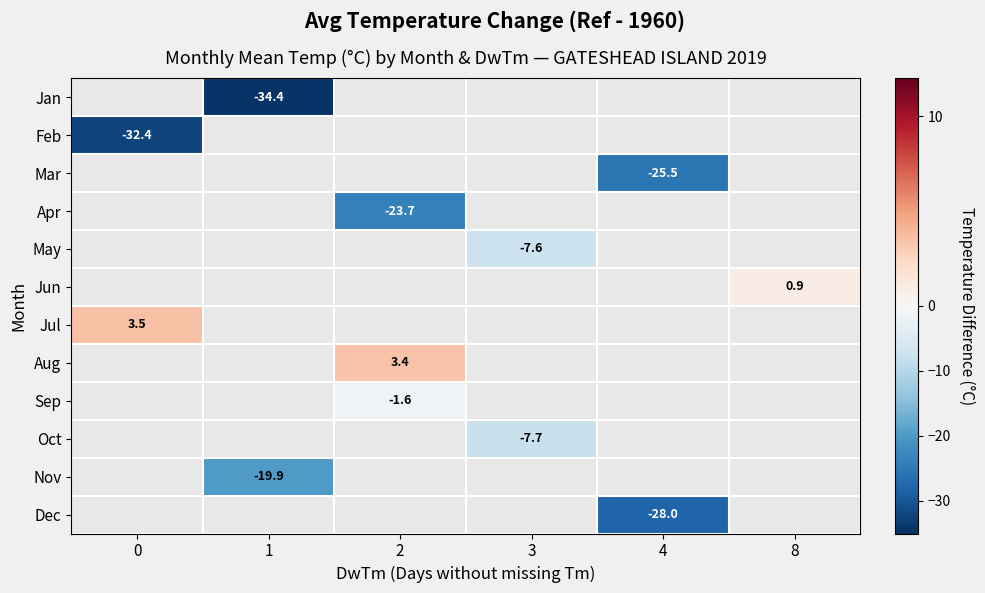

Which category has the lowest value across all series?

1